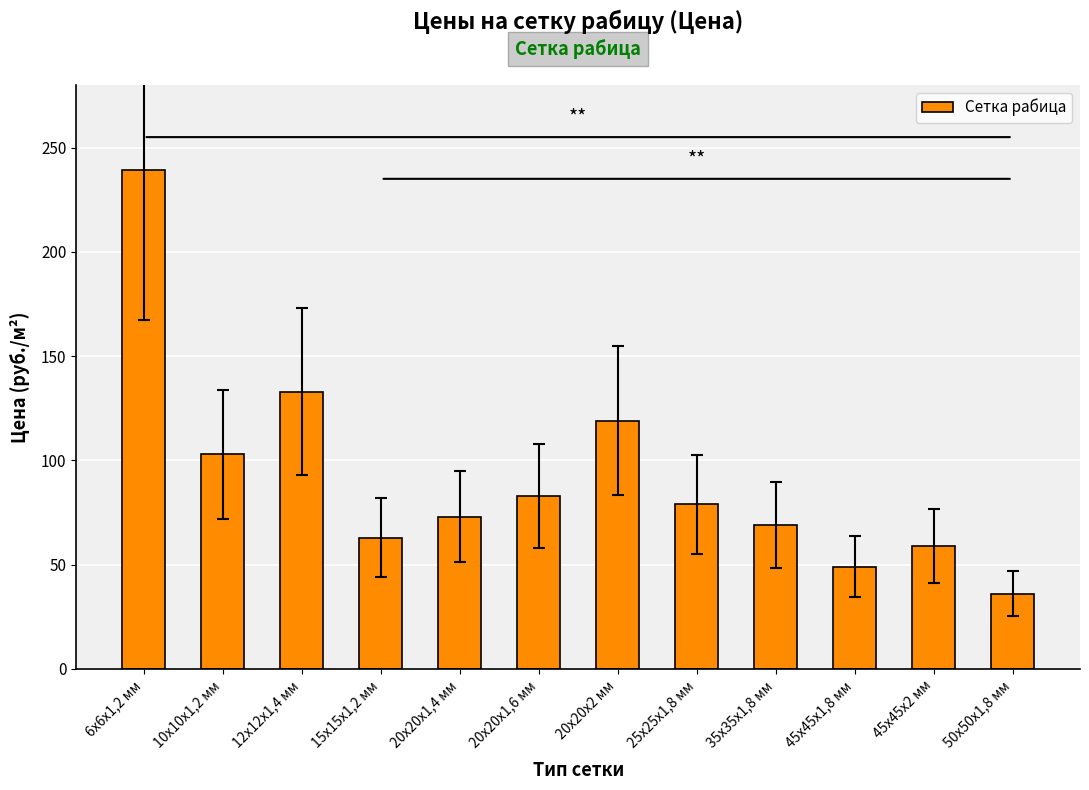

List the labels in order of value, largest first.

6х6х1,2 мм, 12х12х1,4 мм, 20х20х2 мм, 10х10х1,2 мм, 20х20х1,6 мм, 25х25х1,8 мм, 20х20х1,4 мм, 35х35х1,8 мм, 15х15х1,2 мм, 45х45х2 мм, 45х45х1,8 мм, 50х50х1,8 мм